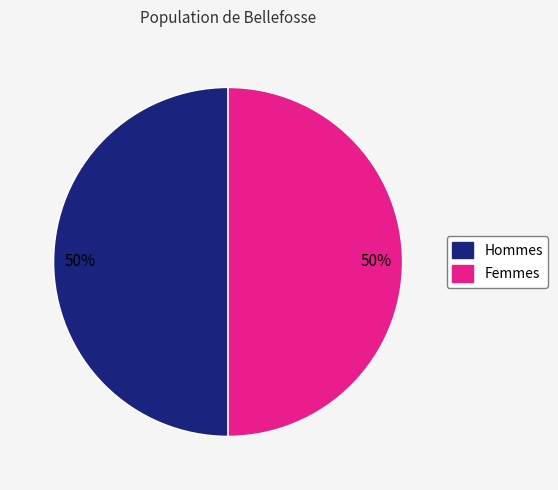

Count the number of slices in the pie.

2